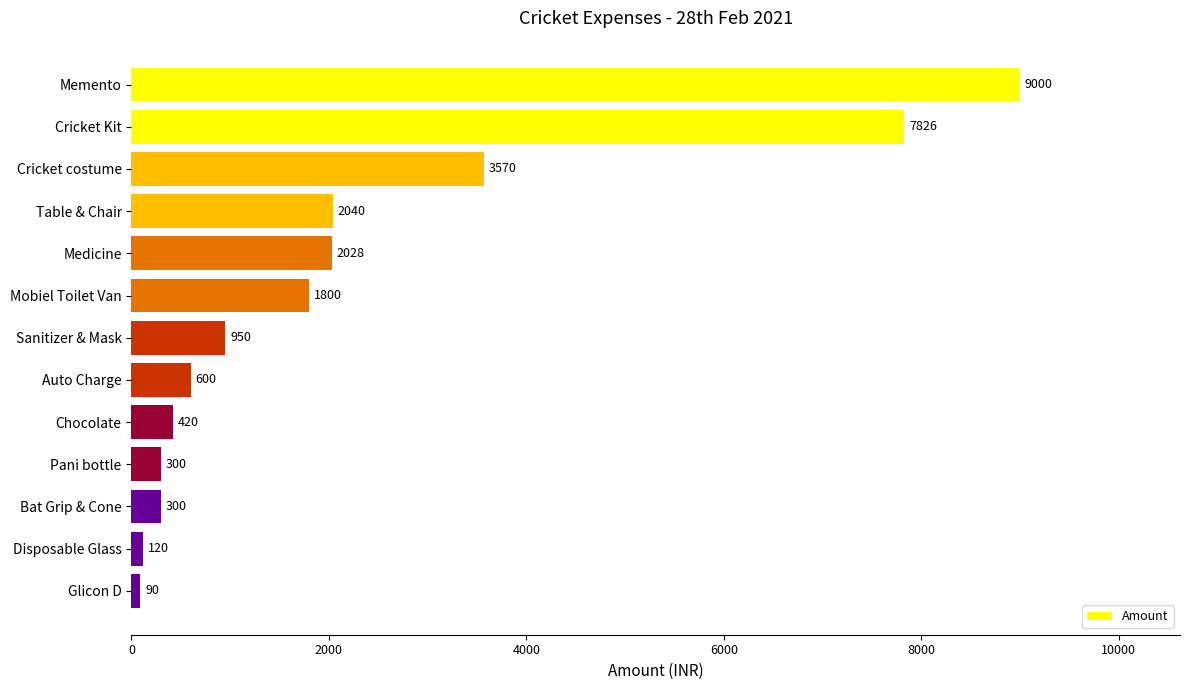

Is it true that the value at Cricket Kit is 12977?

False